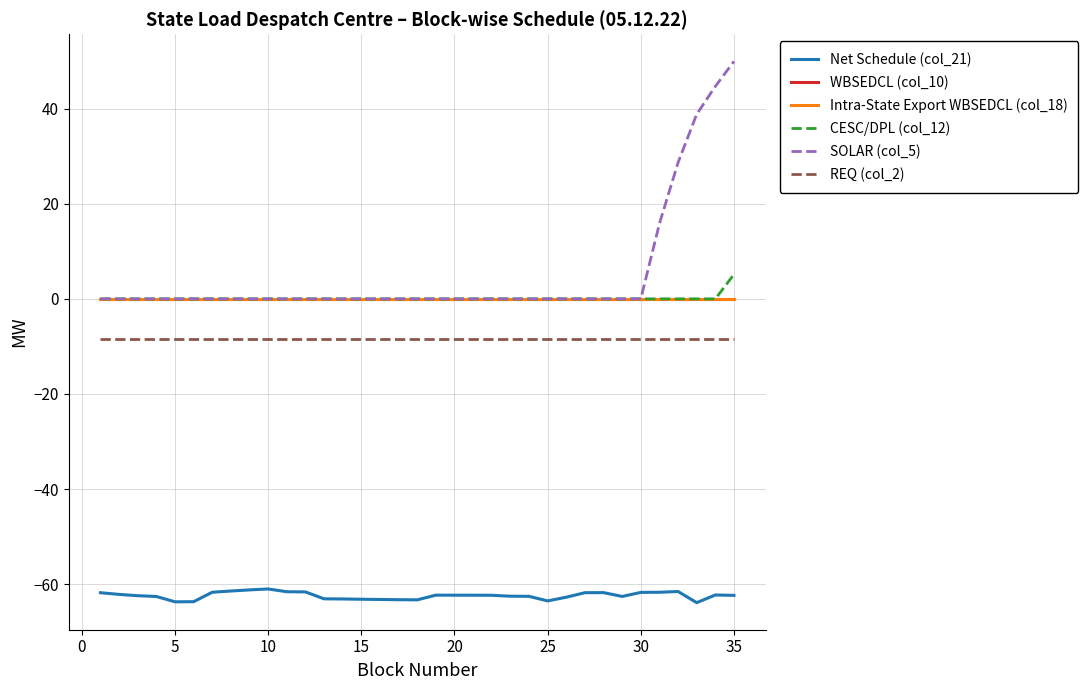

Does the chart display data point markers on the line(s)?

No